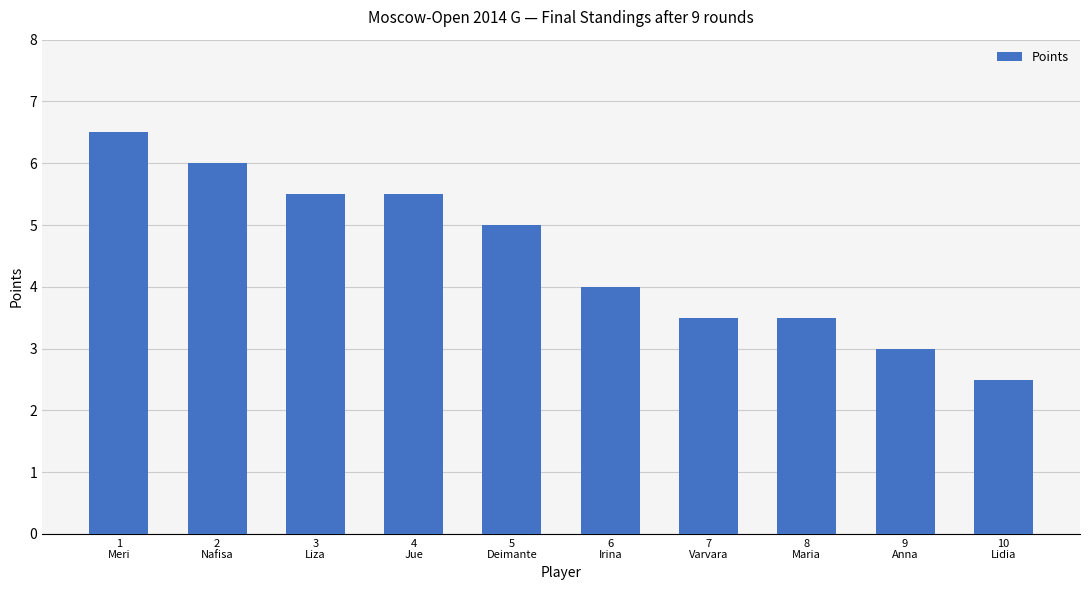

What is the difference between the maximum and minimum values?

4.0